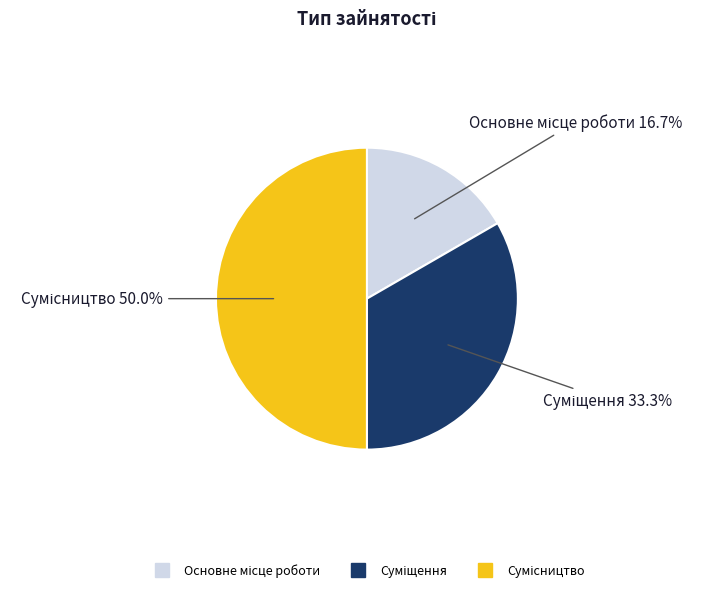

Count the number of slices in the pie.

3